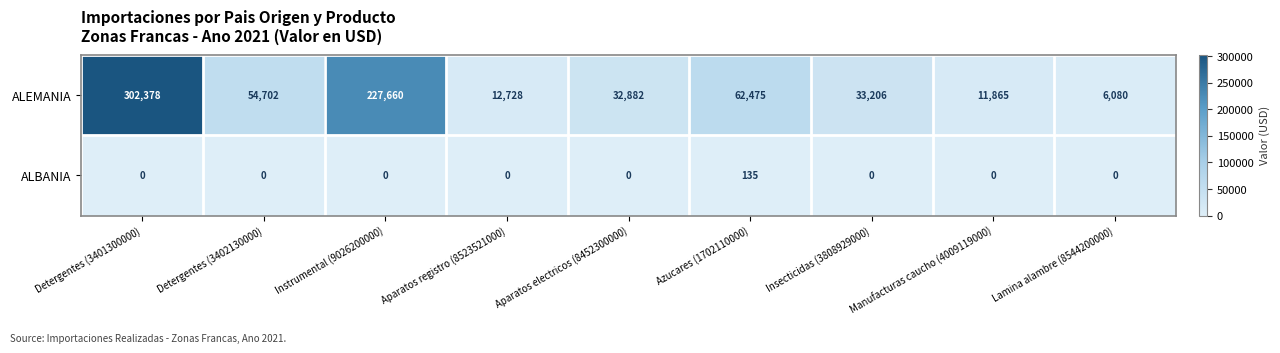

At which category does the chart reach its peak across all series?

Detergentes (3401300000)